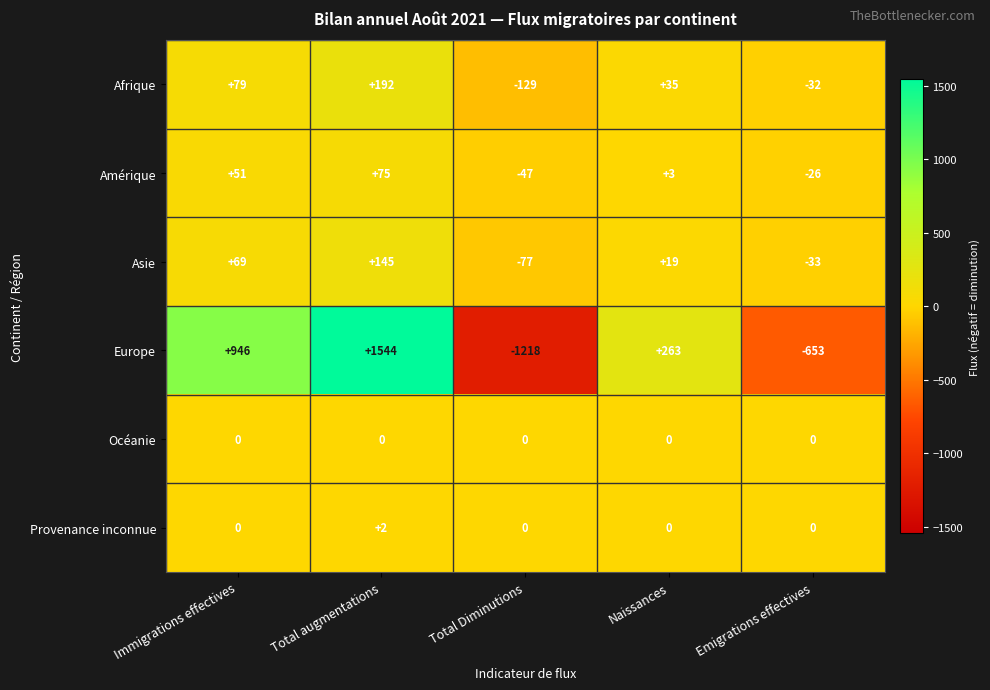

Rank the series by their maximum value, from highest to lowest.

Europe, Afrique, Asie, Amérique, Provenance inconnue, Océanie